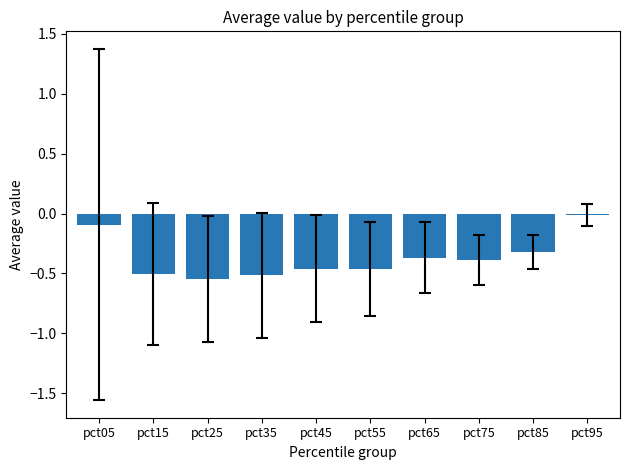

Are the bars horizontal?

No